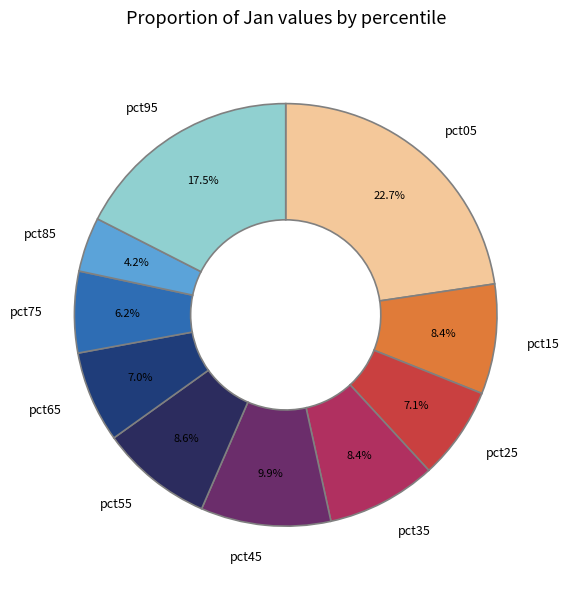

Is pct75 the majority of the pie?

No